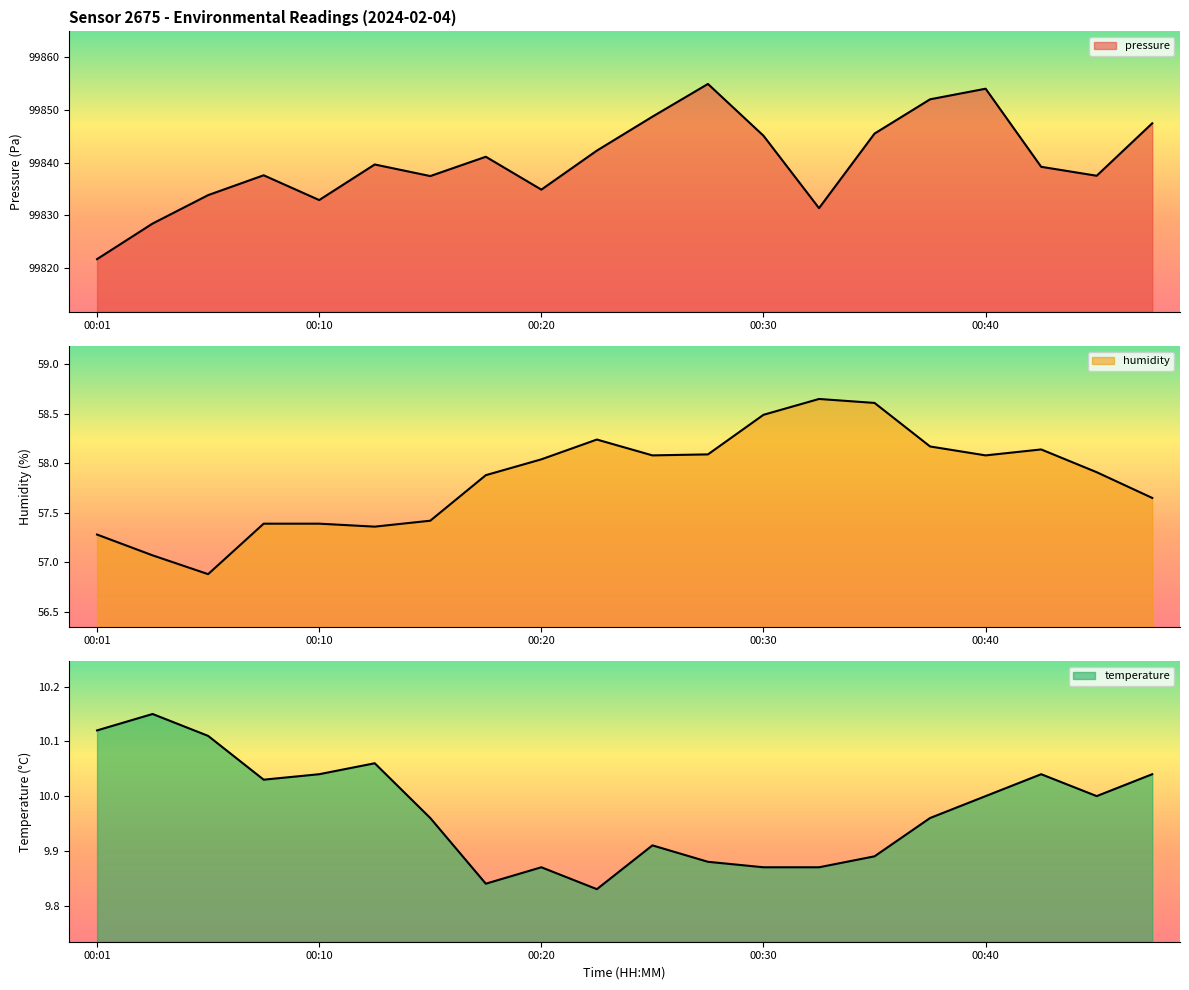

Is the value of temperature at 00:05 greater than the value of humidity at 00:25?

No